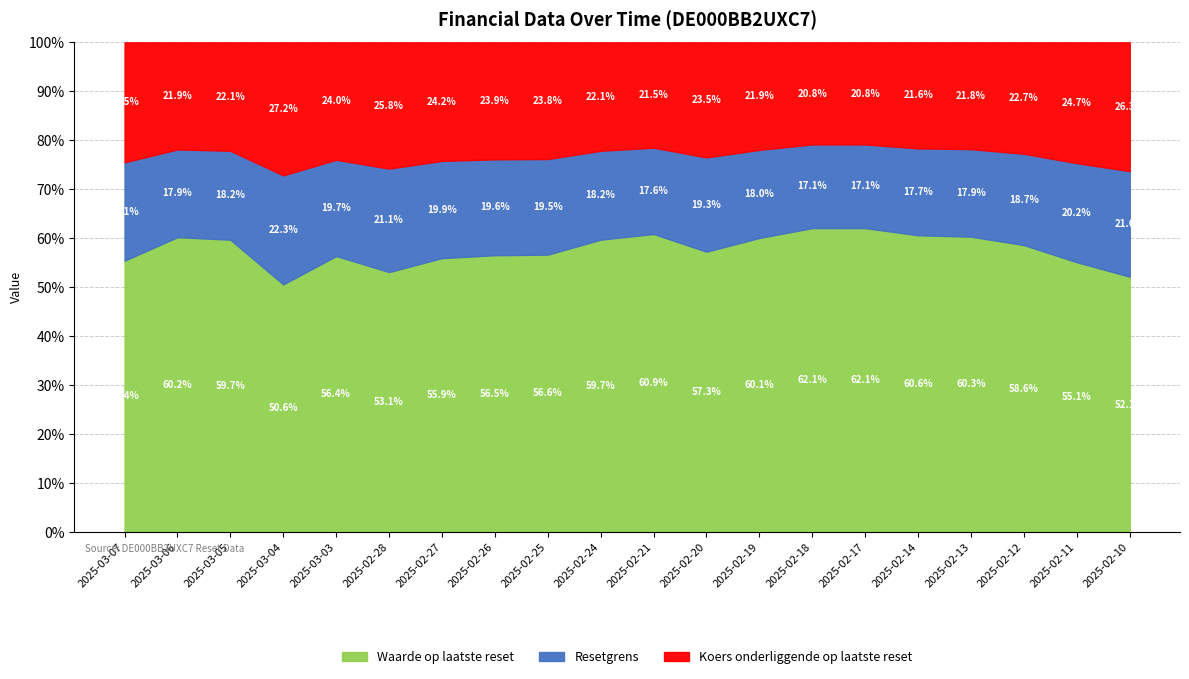

True or false: Waarde op laatste reset has a value of 52.1 at 2025-02-10.

True